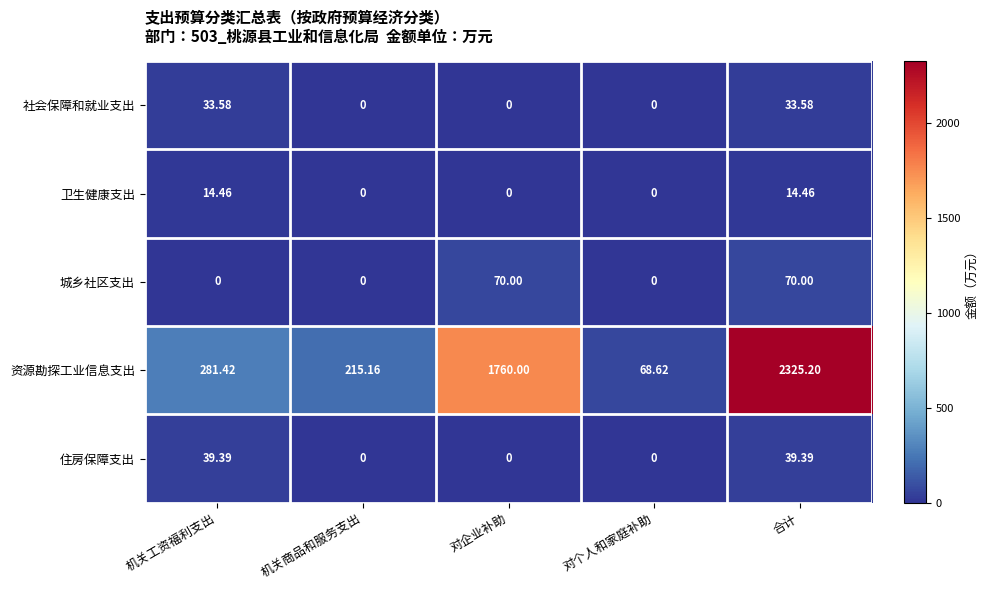

List the series in order of their peak value, lowest first.

卫生健康支出, 社会保障和就业支出, 住房保障支出, 城乡社区支出, 资源勘探工业信息支出